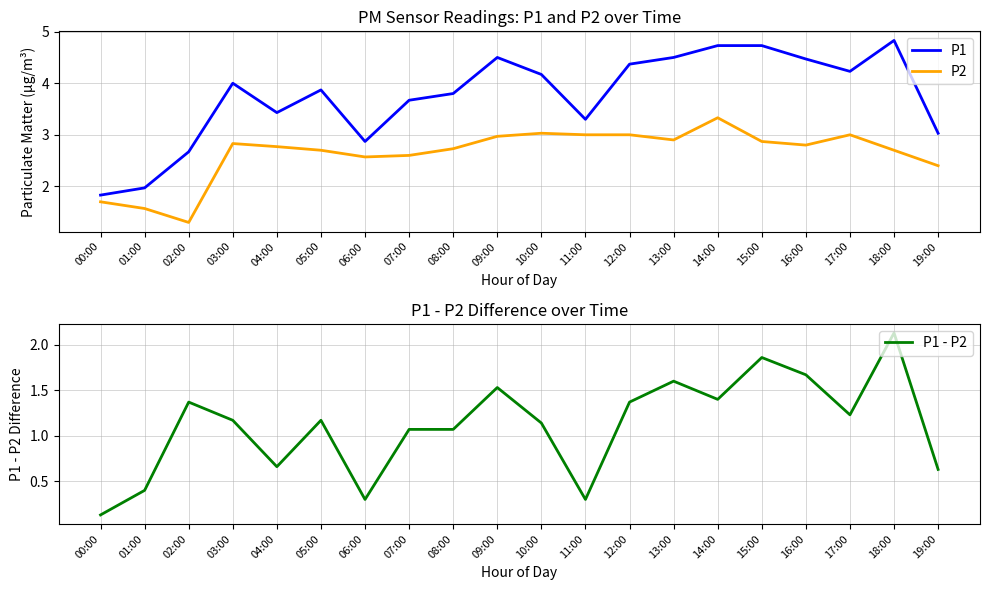

What is the total value across all series at 04:00?

6.9